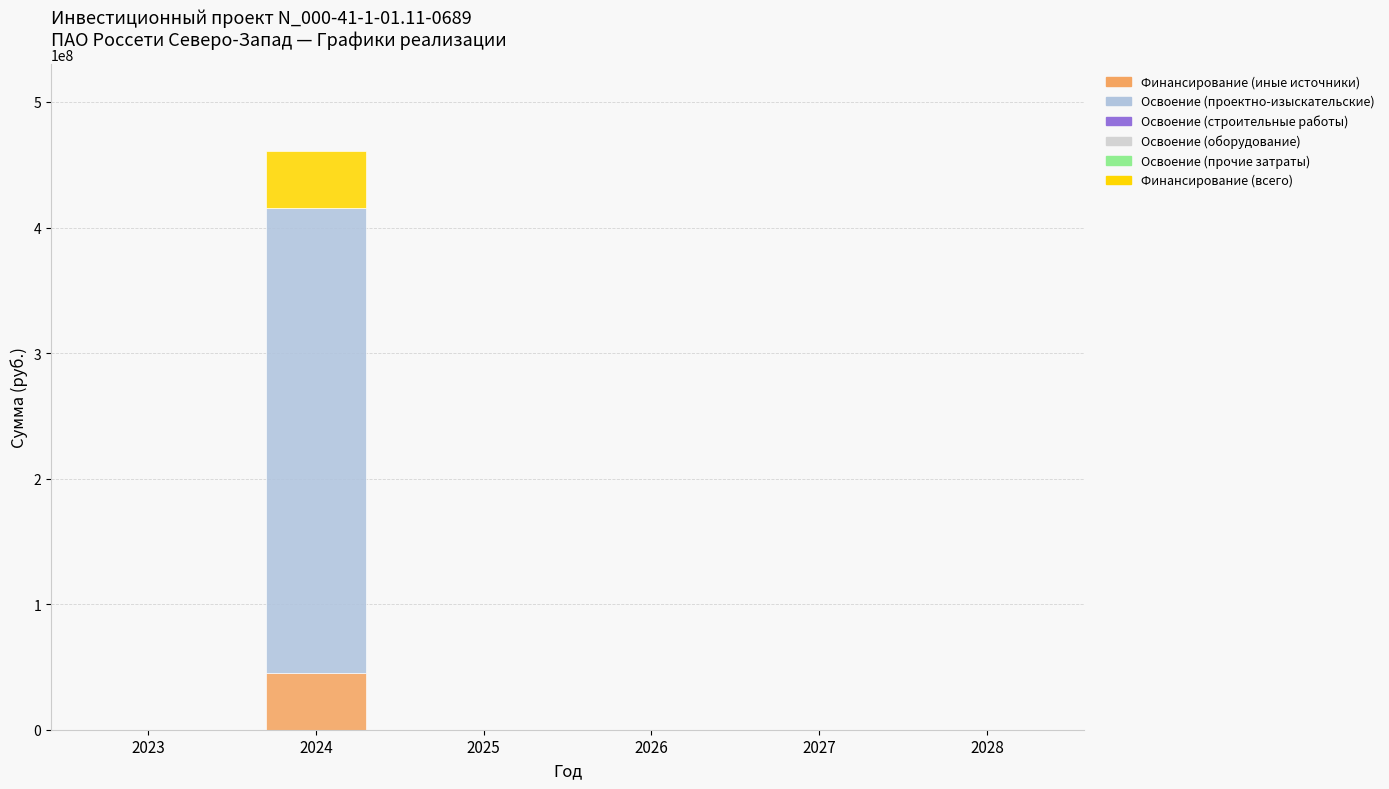

Does the chart contain stacked bars?

Yes